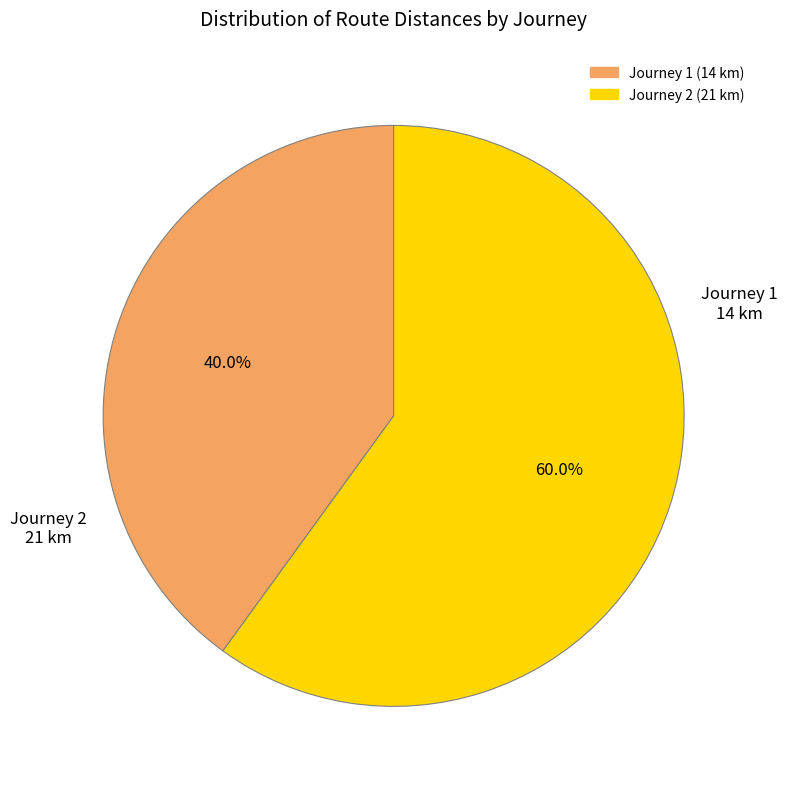

Approximately how many times larger is the value at Journey 1 compared to Journey 2?

0.7